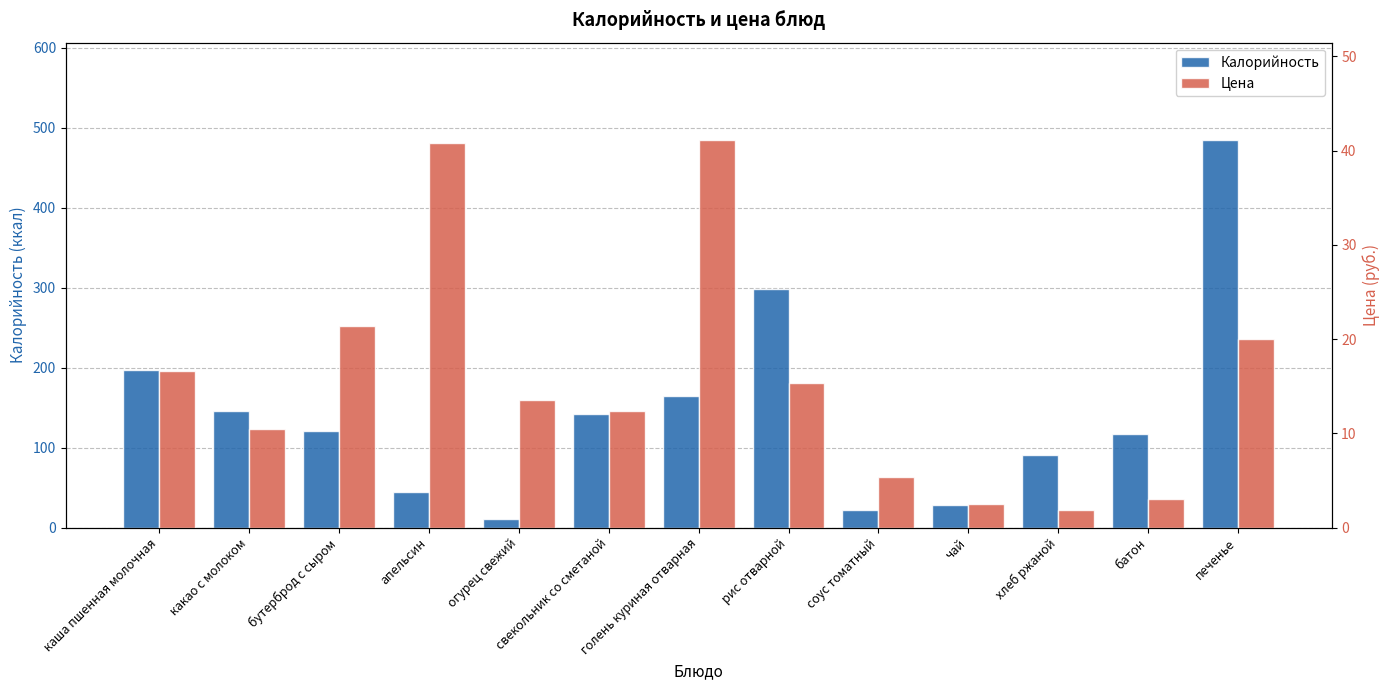

How many data points in Цена are above 13?

7